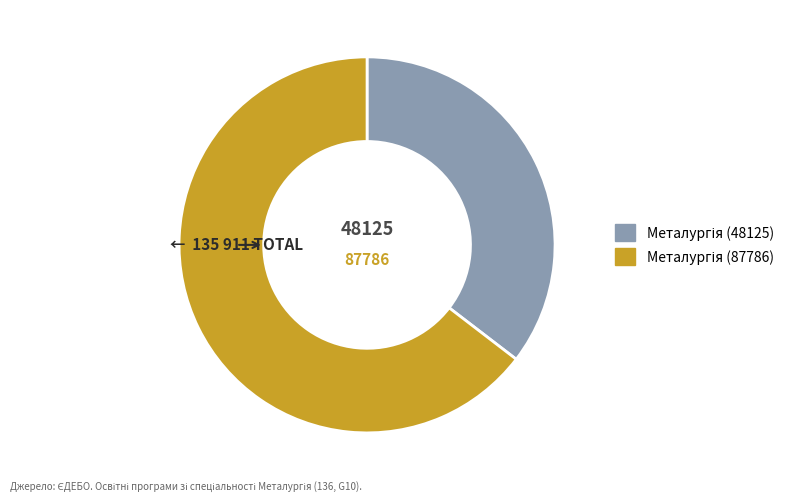

Is there a majority slice in this chart?

Yes